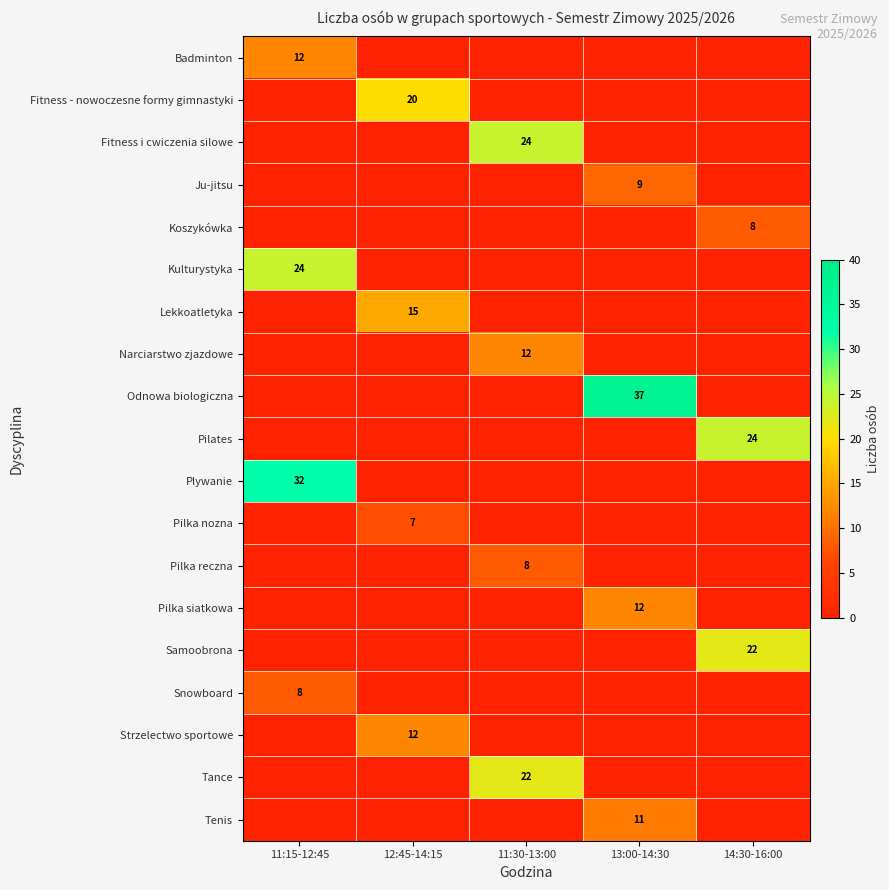

What is the difference between the highest and lowest values at 12:45-14:15?

20